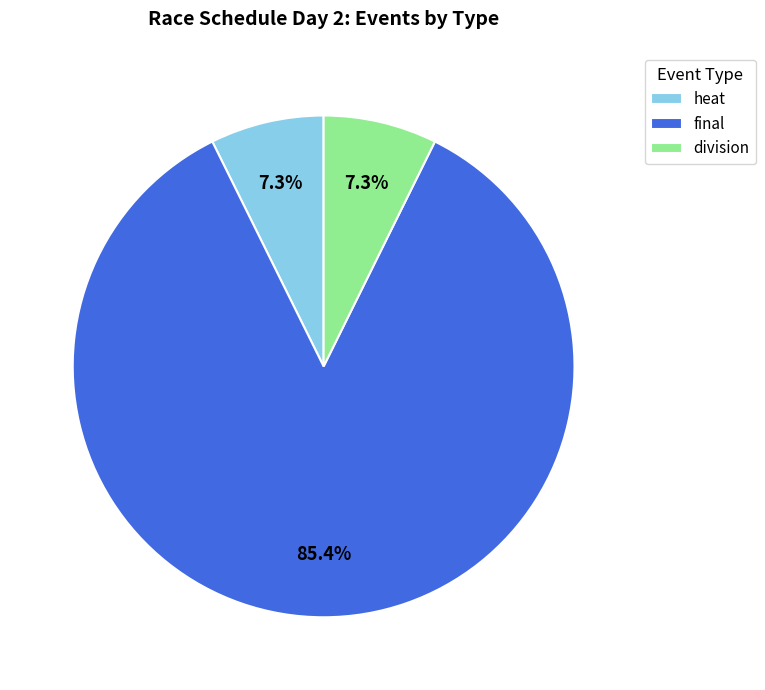

To the nearest percent, what is the average slice percentage?

33%